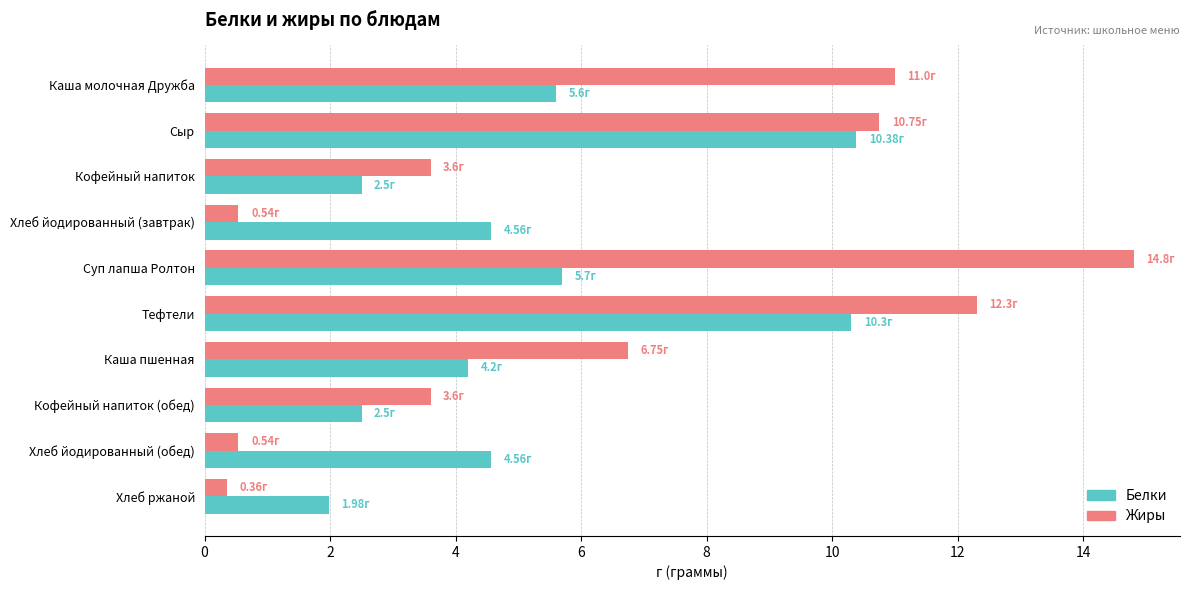

Rank the series by their average value, from lowest to highest.

Белки, Жиры